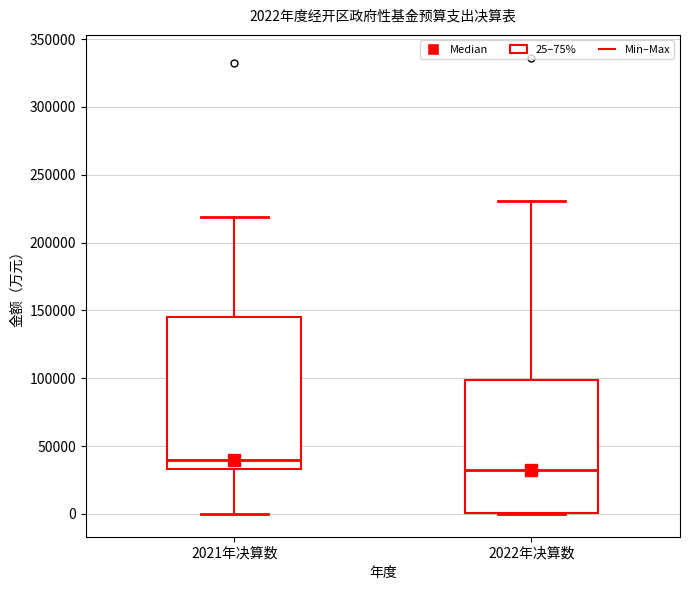

Which box's median line is the lowest?

2022年决算数